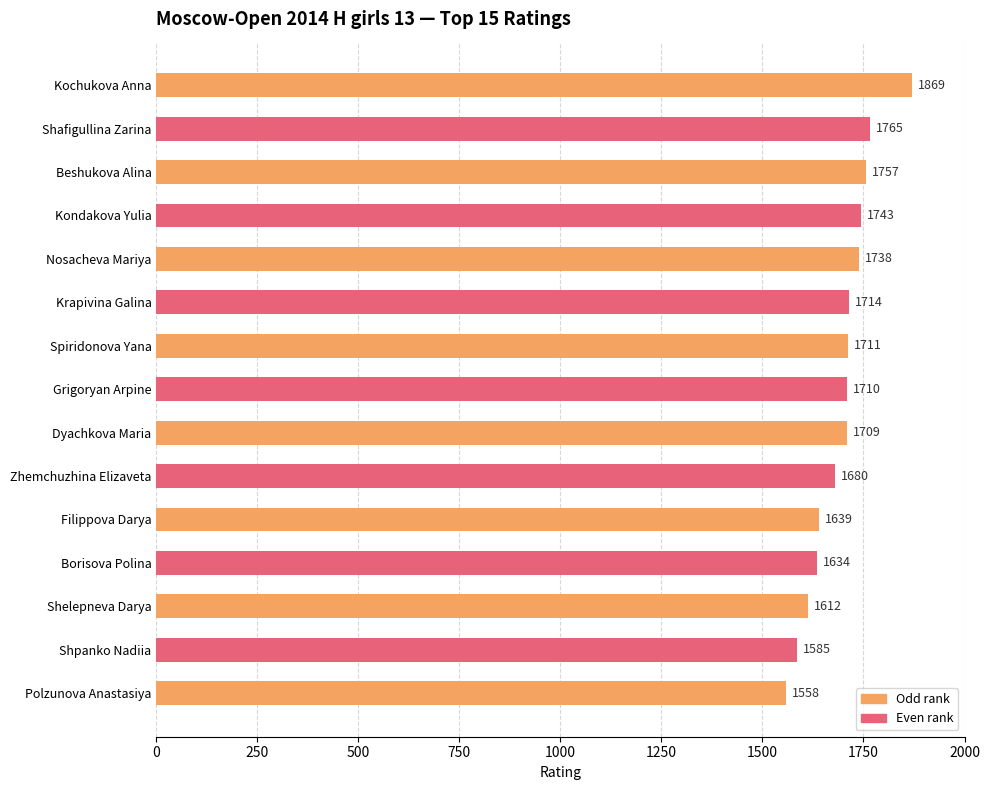

List the labels in order of value, largest first.

Kochukova Anna, Shafigullina Zarina, Beshukova Alina, Kondakova Yulia, Nosacheva Mariya, Krapivina Galina, Spiridonova Yana, Grigoryan Arpine, Dyachkova Maria, Zhemchuzhina Elizaveta, Filippova Darya, Borisova Polina, Shelepneva Darya, Shpanko Nadiia, Polzunova Anastasiya